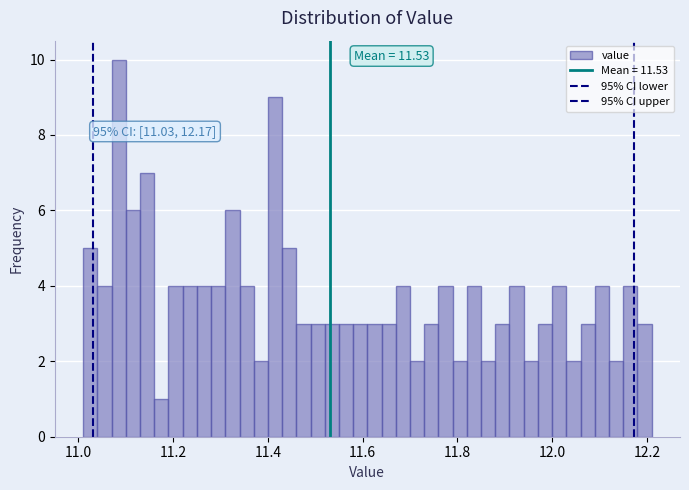

Around what value on the x-axis is the tallest bar? Give the approximate position of its centre, as read against the axis.

11.08